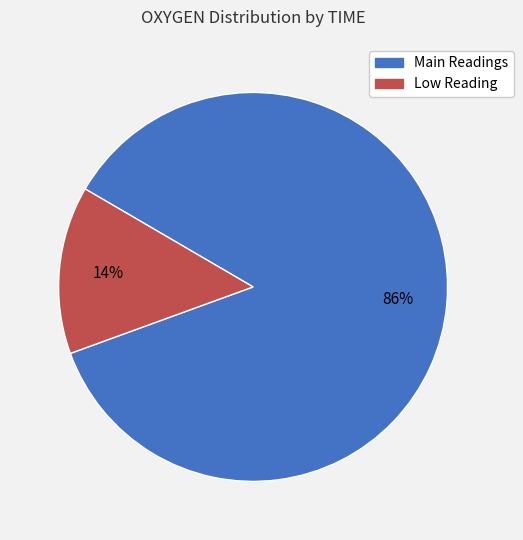

To the nearest percent, what is the average slice percentage?

50%